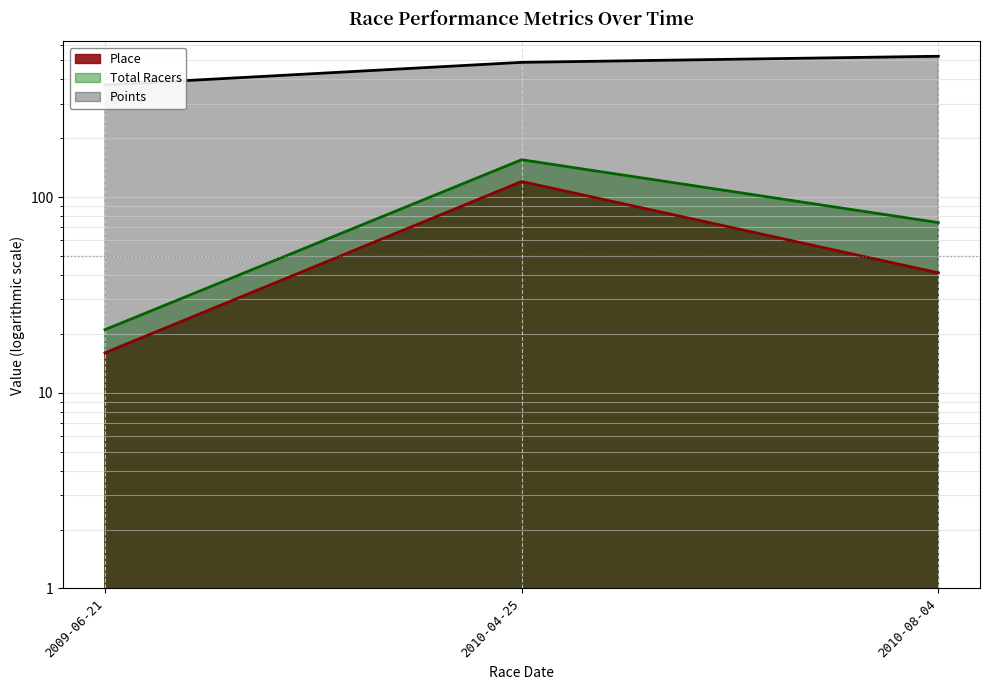

What is the total value across all series at 2009-06-21?

410.5